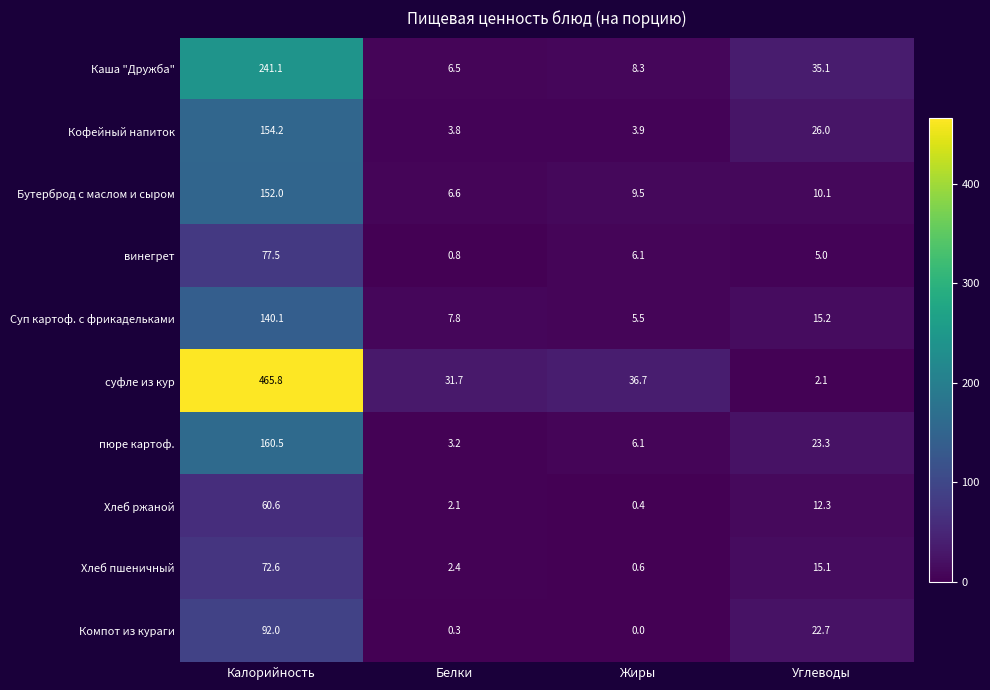

What is the spread (max minus min) of values at Углеводы?

33.0